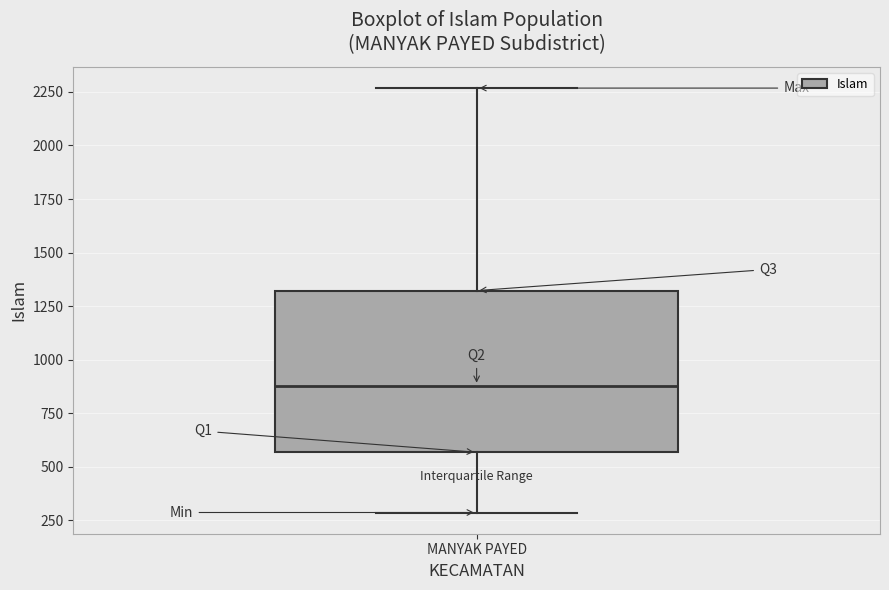

Where does the upper whisker of the box for MANYAK PAYED end on the y-axis? The values are not printed on the chart, so give them approximately, as read against the axis.

2250